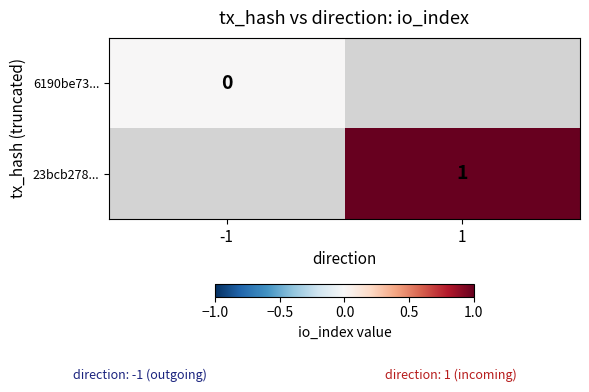

Which category has the lowest value in the 6190be73... series?

-1